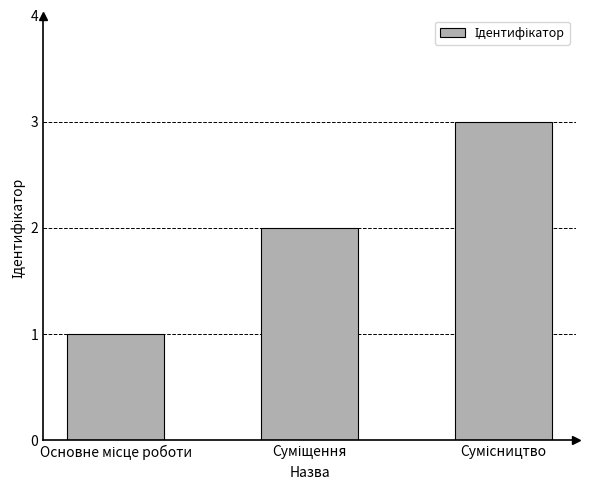

Count the values in the range 1 to 3.

3